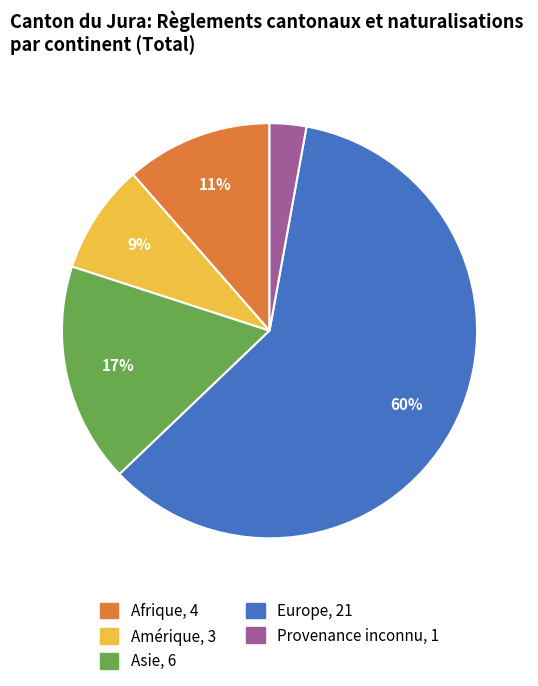

To the nearest percent, what portion does Europe represent?

60%